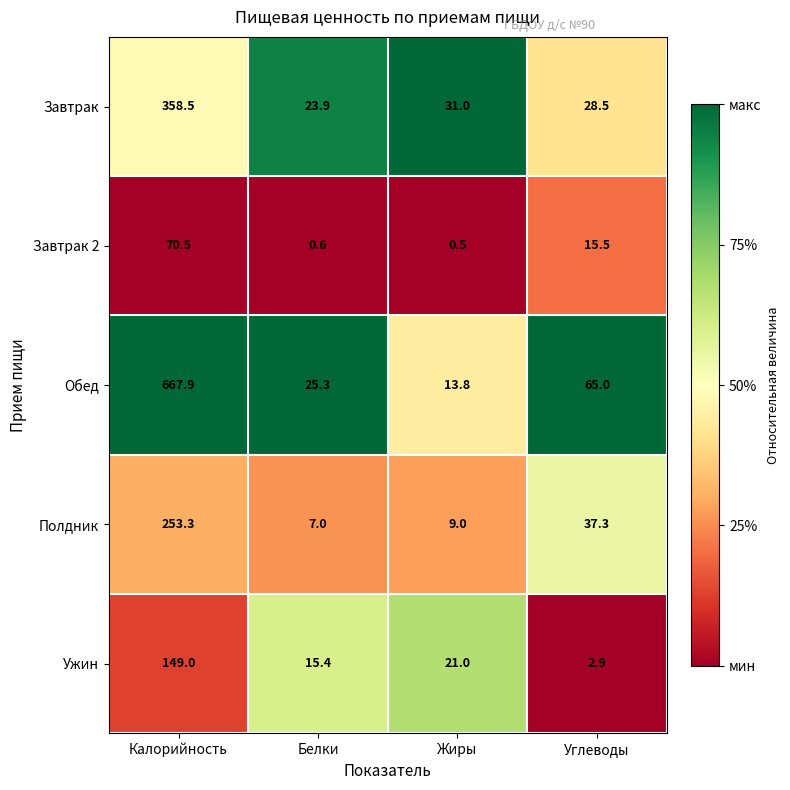

How many data points does each series have?

4